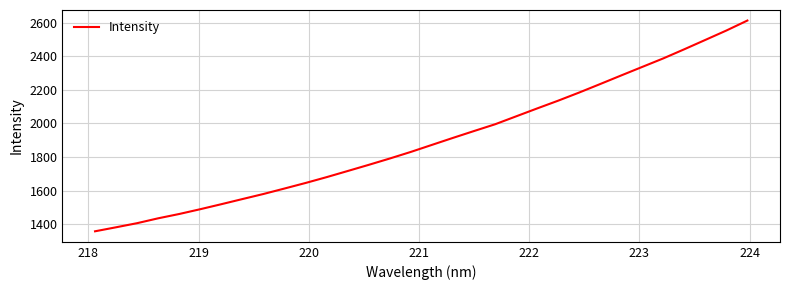

What is the greatest value displayed?

2612.2